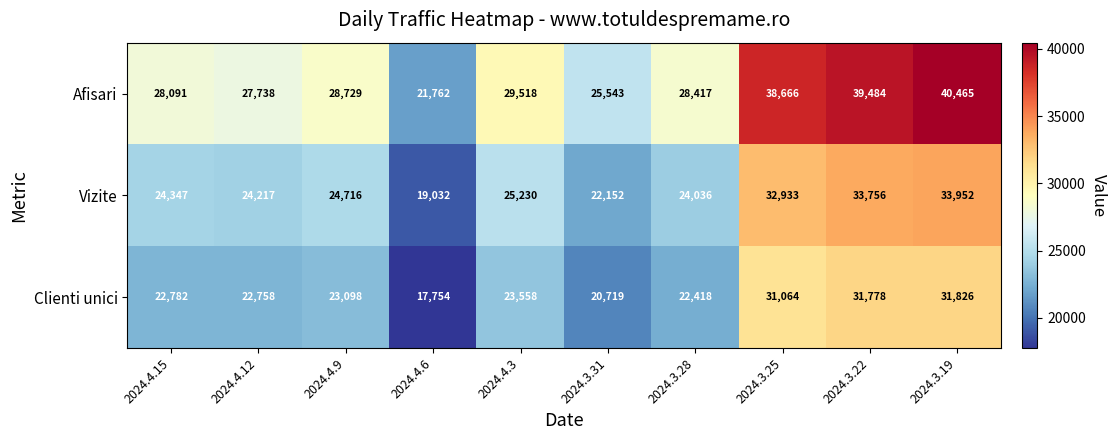

True or false: Vizite has a value of 6899 at 2024.4.3.

False